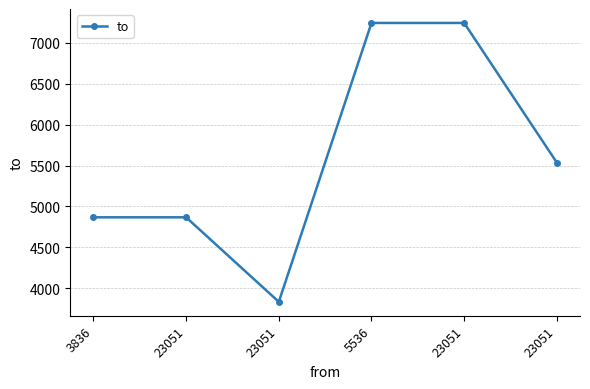

What is the difference between the maximum and minimum values?

3405